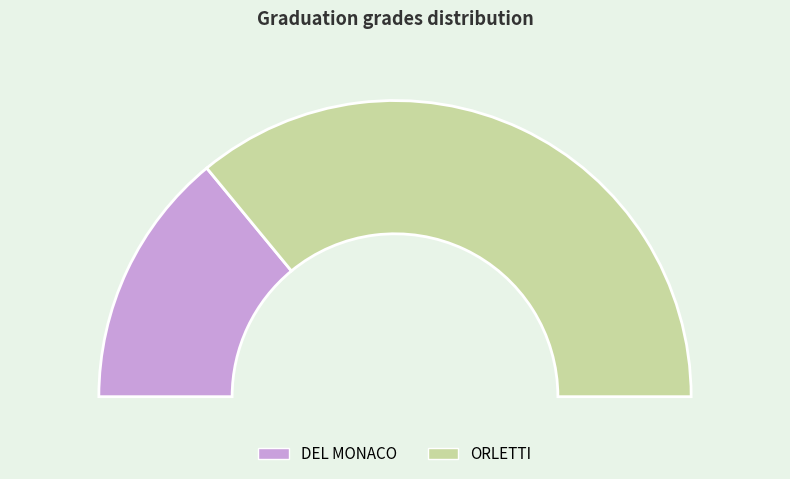

How many slices are in this pie chart?

2